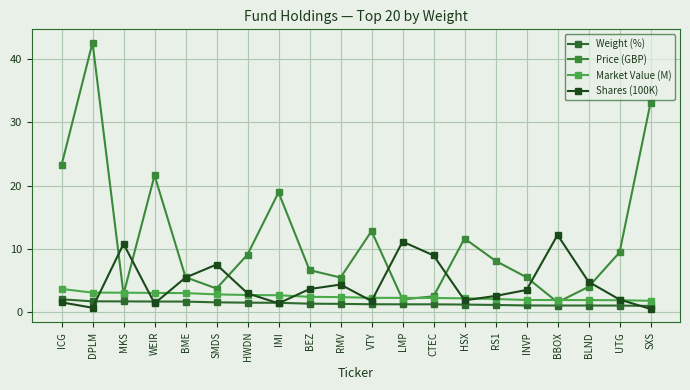

What is the sum of the Price (GBP) values at VTY and SMDS?

16.6